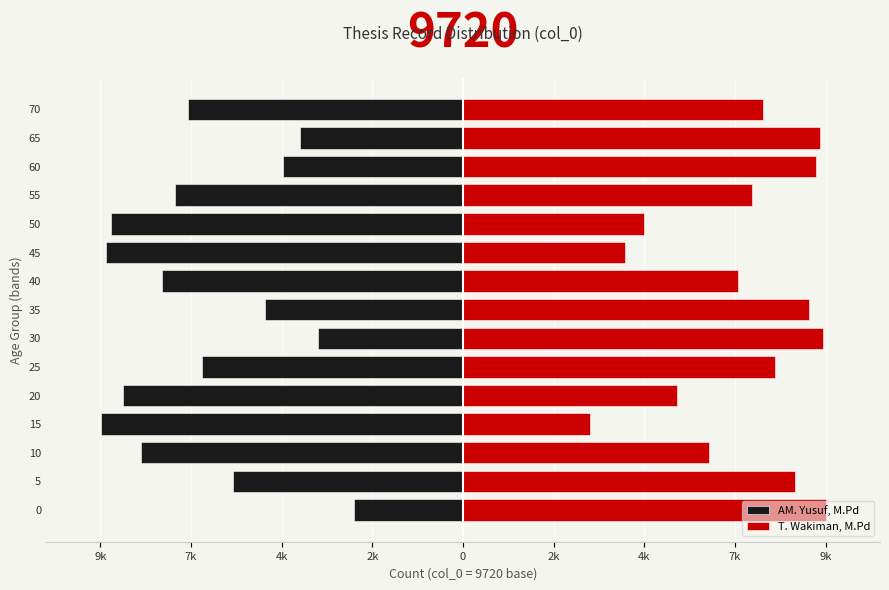

Reading left to right, extract all data points from this chart.

AM. Yusuf, M.Pd: -2916.0	-6178.0	-8641.4	-9703.0	-9102.9	-6988.0	-3876.2	-5302.7	-8065.3	-9567.1	-9440.5	-7716.5	-4817.1	-4379.7	-7386.1
T. Wakiman, M.Pd: 9720.0	8887.1	6592.2	3397.3	5747.5	8367.0	9651.9	9287.7	7363.4	4350.3	4846.0	7737.8	9449.0	9560.7	8045.6